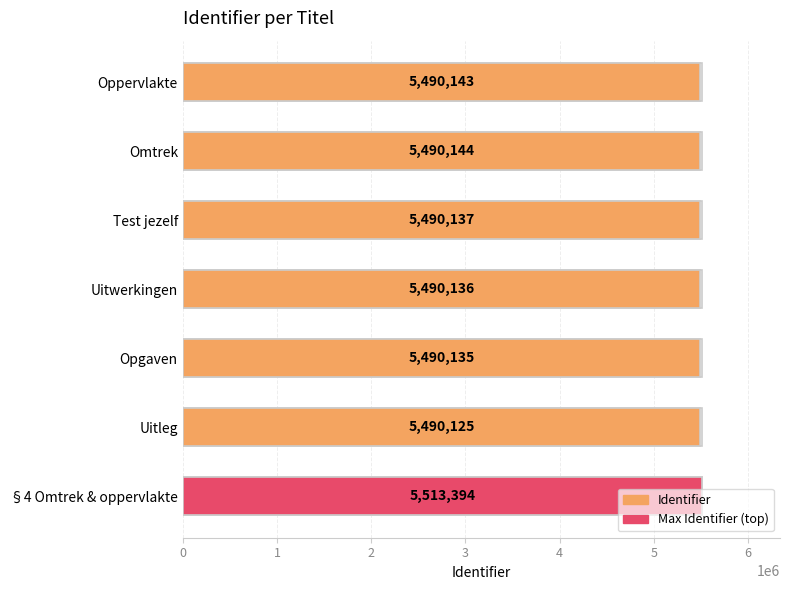

What is the difference between the maximum and minimum values?

23269